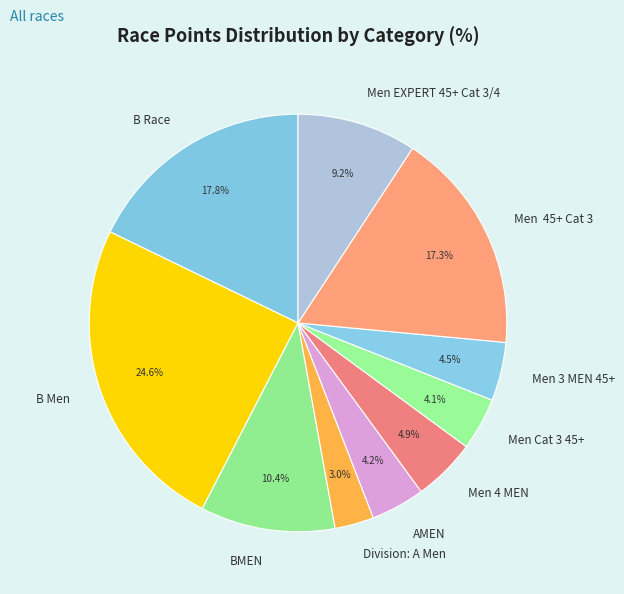

What is the largest slice in the pie chart?

B Men